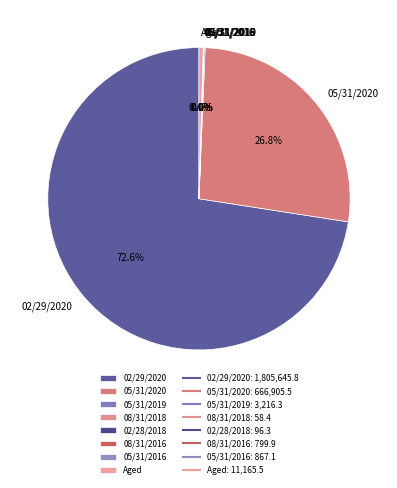

Does any single category account for the majority?

Yes